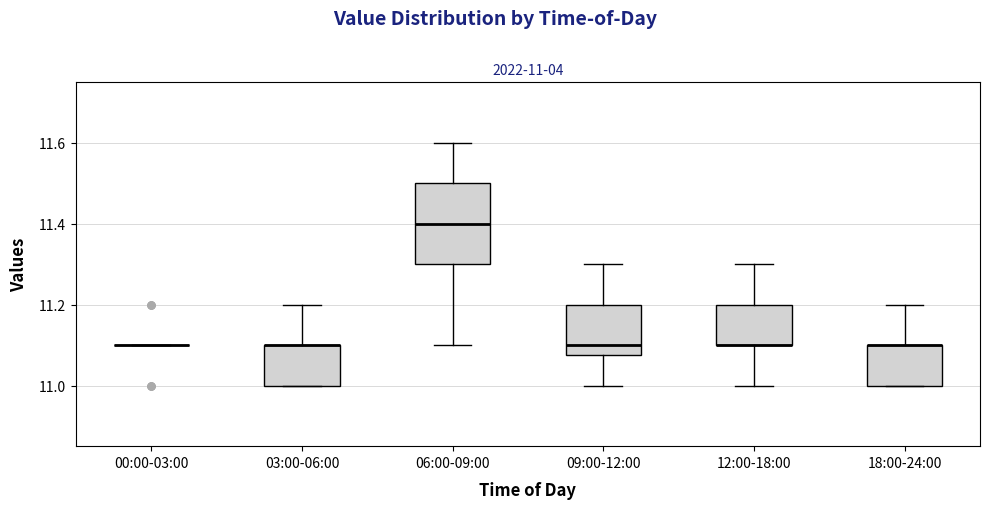

Which box is the tallest, from its lower edge to its upper edge?

06:00-09:00